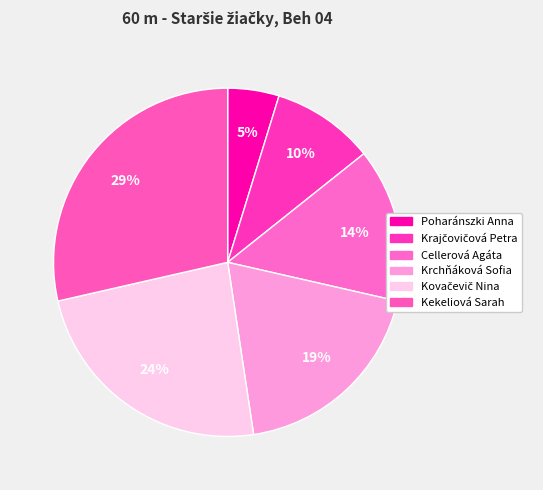

How many slices are in this pie chart?

6